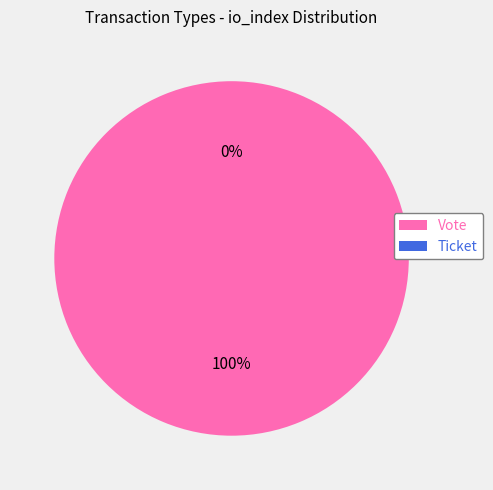

Count the number of slices in the pie.

2